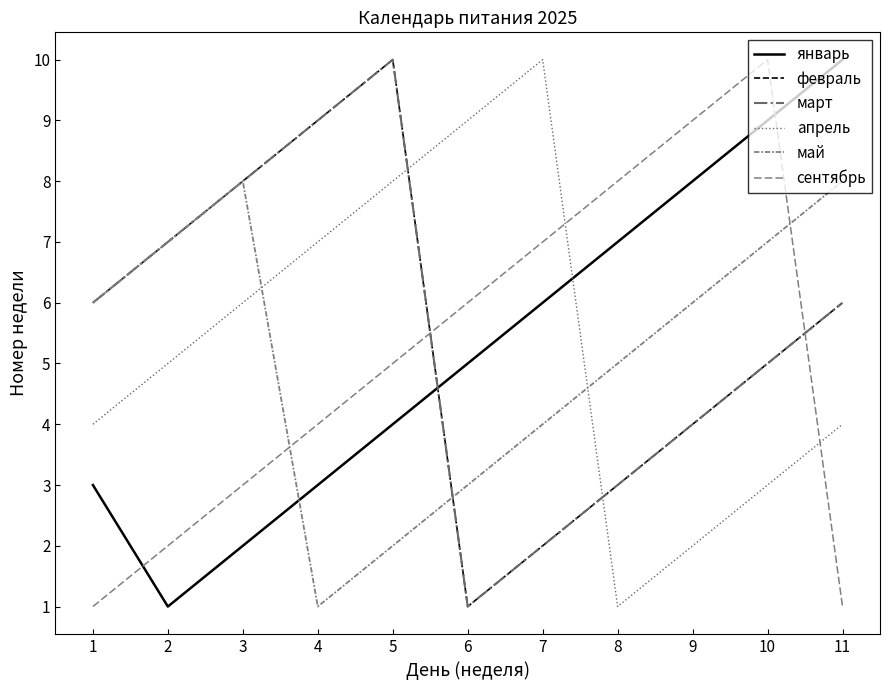

Is this an area chart (filled region under the line)?

No